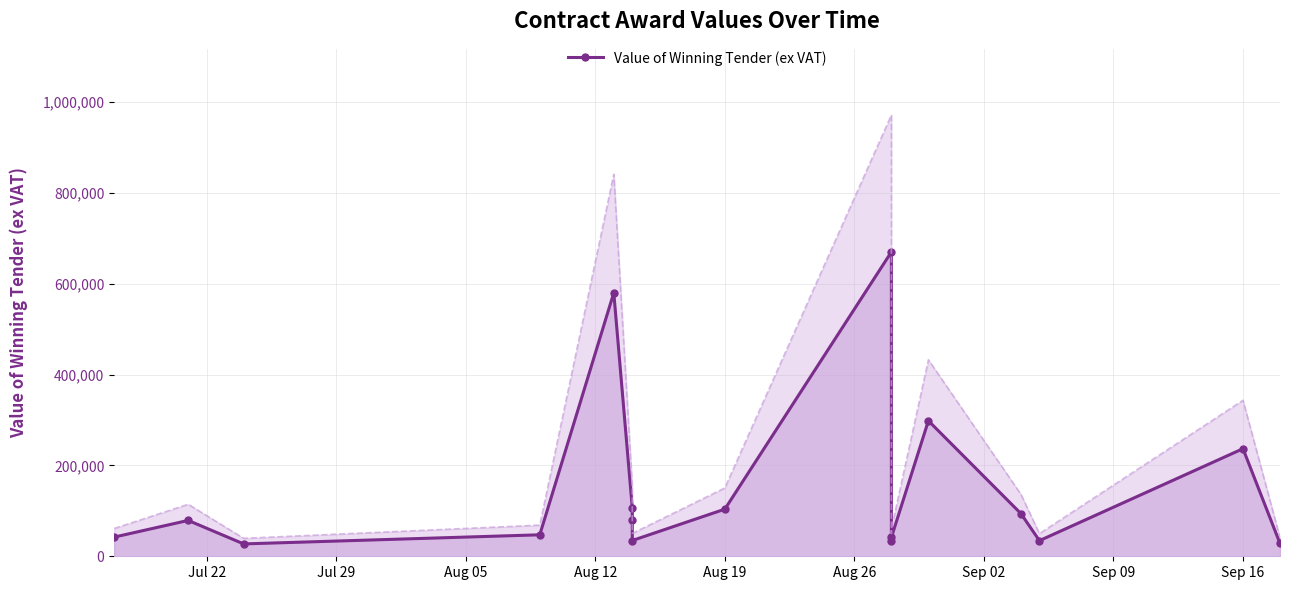

How many values exceed 78934?

9